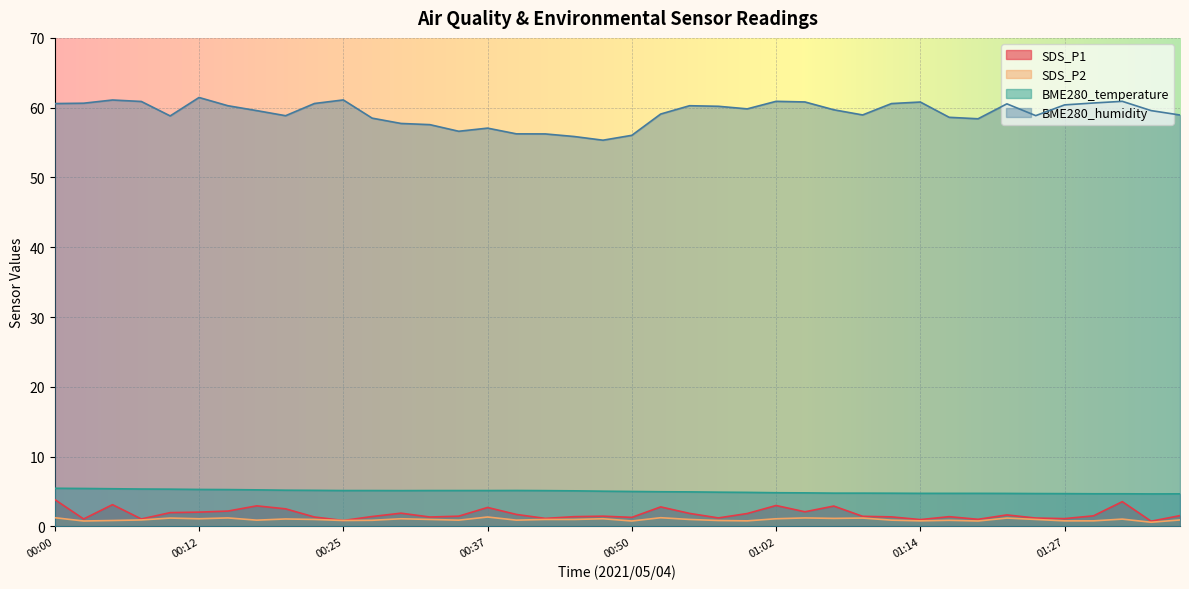

What is the lowest value of the SDS_P2 series?

0.6